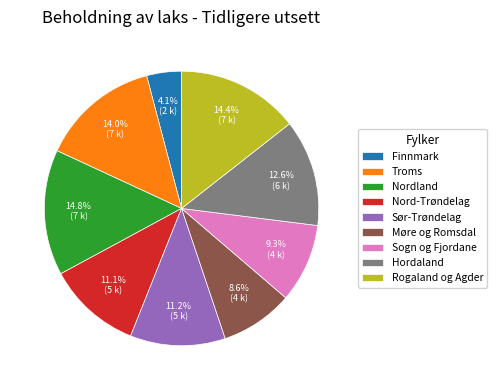

The Hordaland slice represents 13% of the pie. True or false?

True